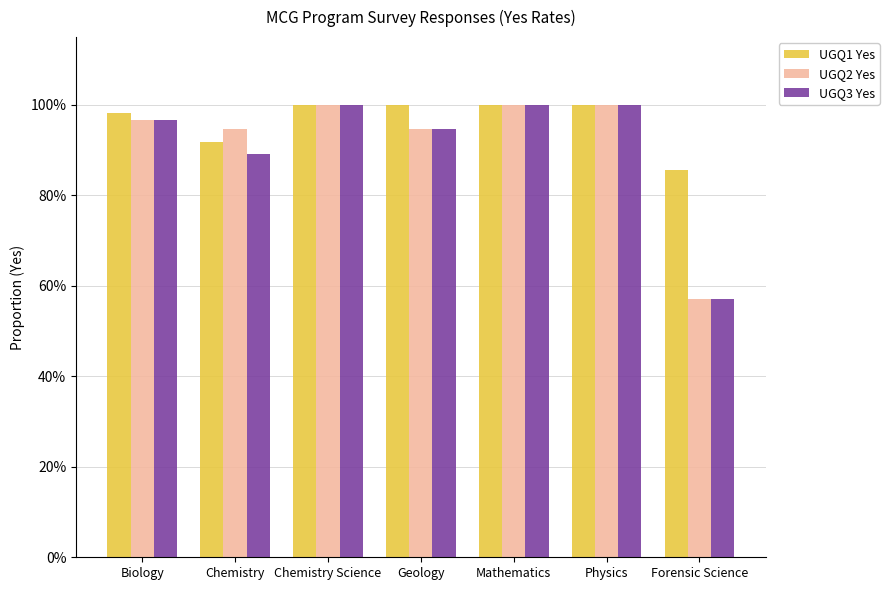

Rank the categories by UGQ3 Yes value from highest to lowest.

Chemistry Science, Mathematics, Physics, Biology, Geology, Chemistry, Forensic Science